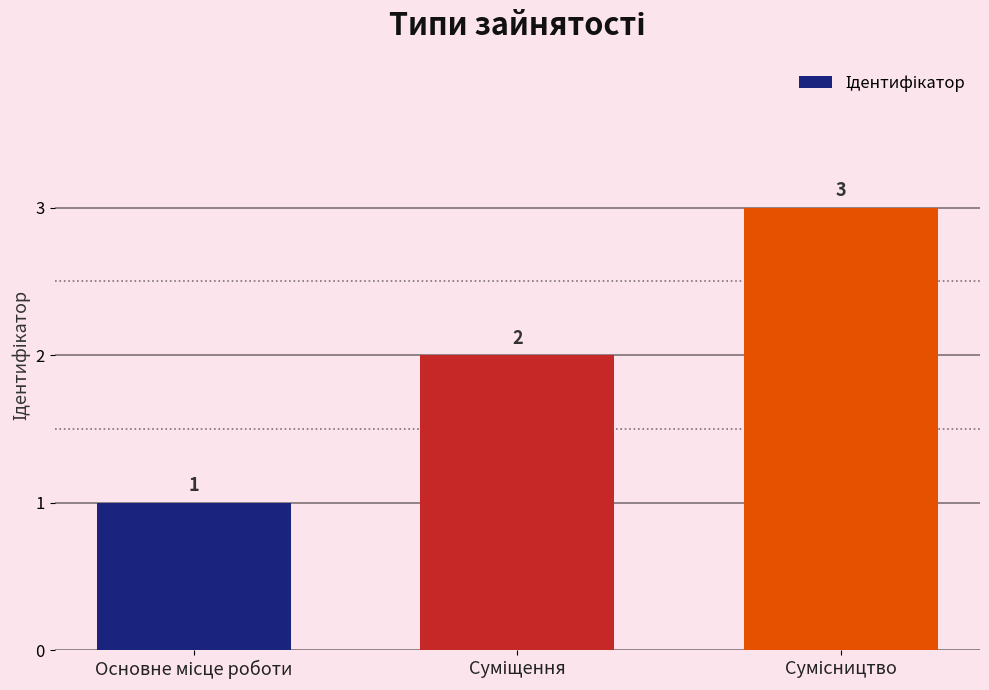

What is the sum of all values?

6